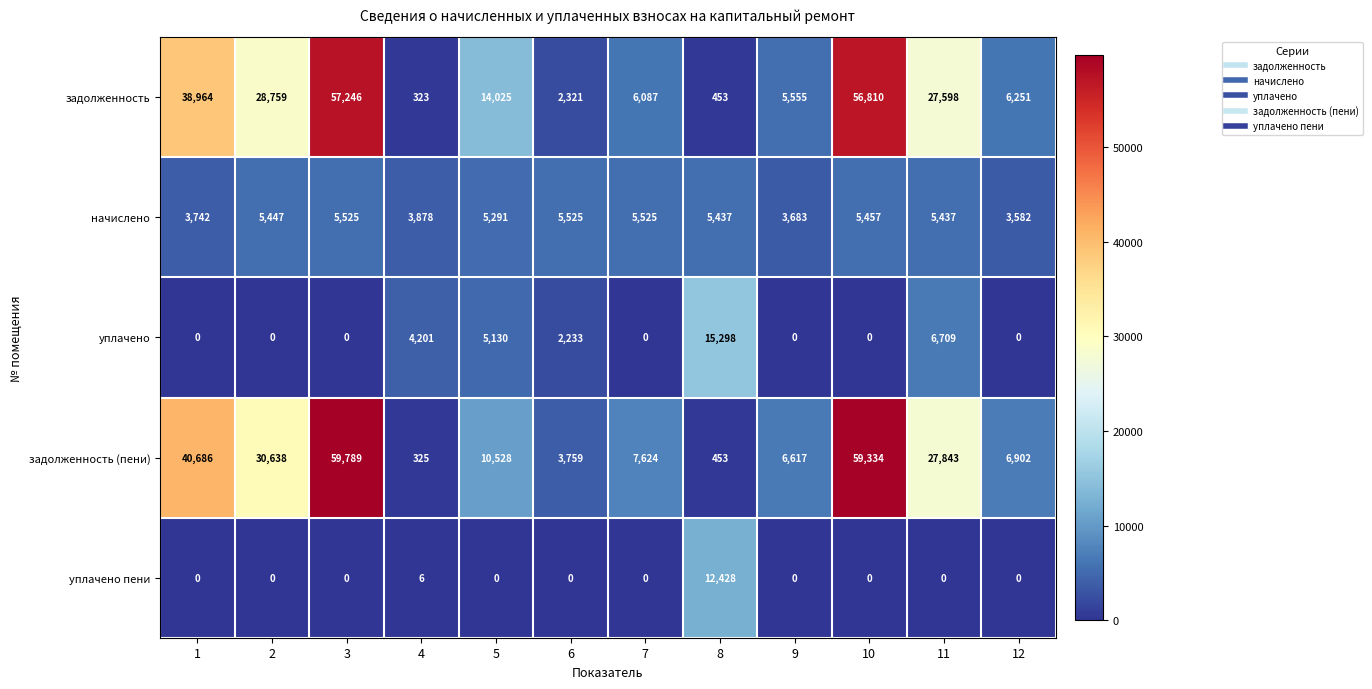

Which series has the widest spread of values?

задолженность (пени)